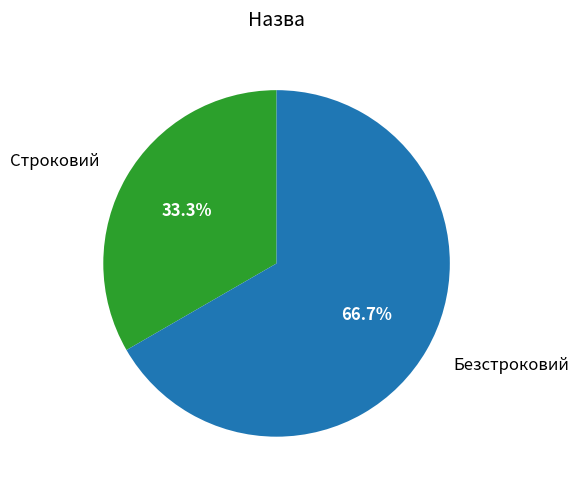

Between Строковий and Безстроковий, which is larger?

Безстроковий